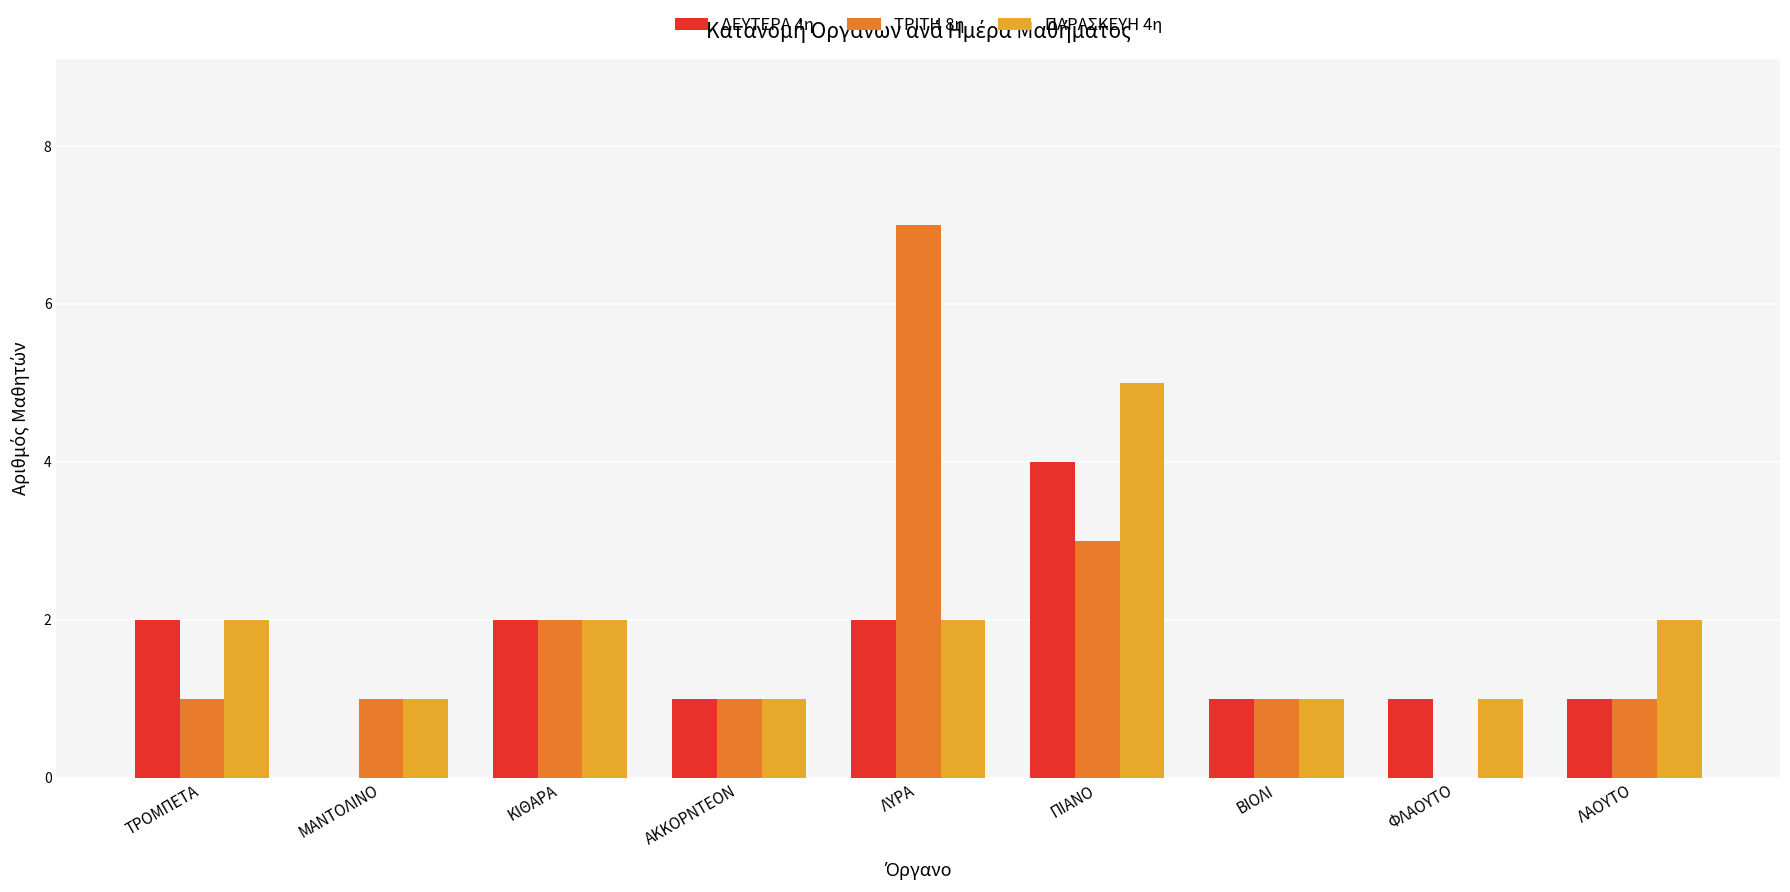

Is it true that ΠΑΡΑΣΚΕΥΗ 4η equals 3 at ΛΥΡΑ?

False